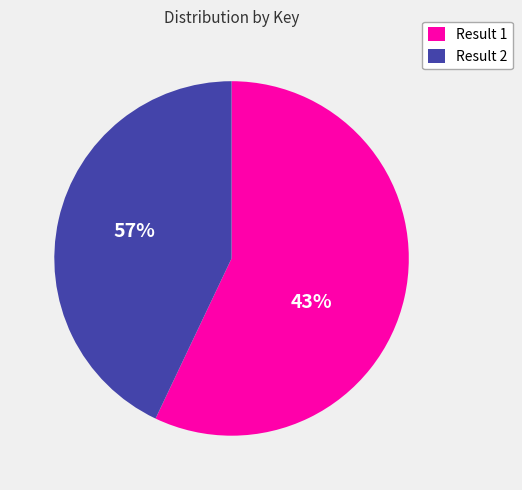

Is there a majority slice in this chart?

Yes